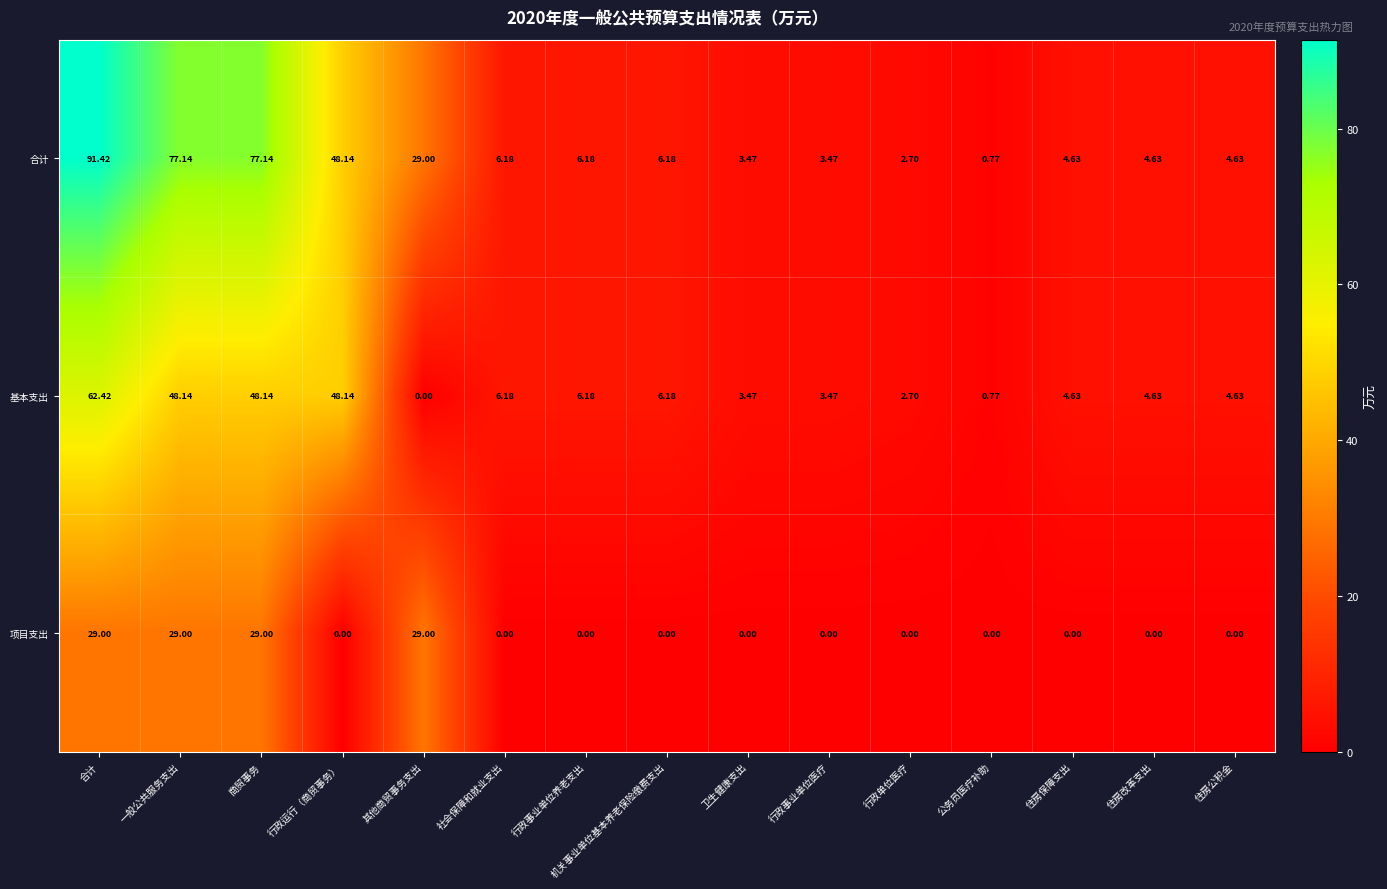

Rank the series by their maximum value, from highest to lowest.

合计, 基本支出, 项目支出